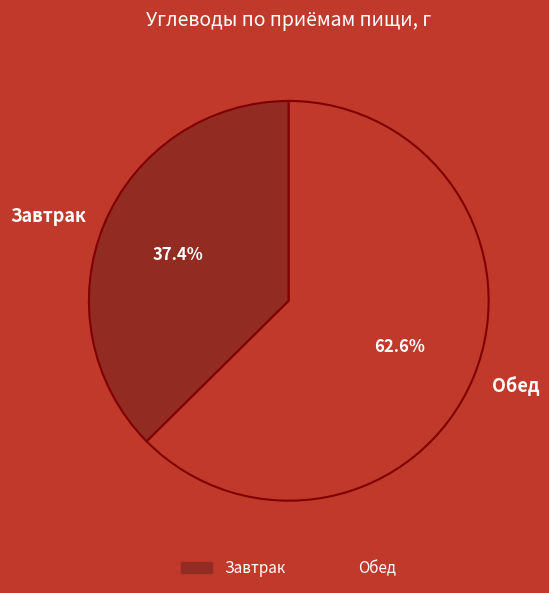

To the nearest percent, what percentage of the pie is Завтрак?

37%